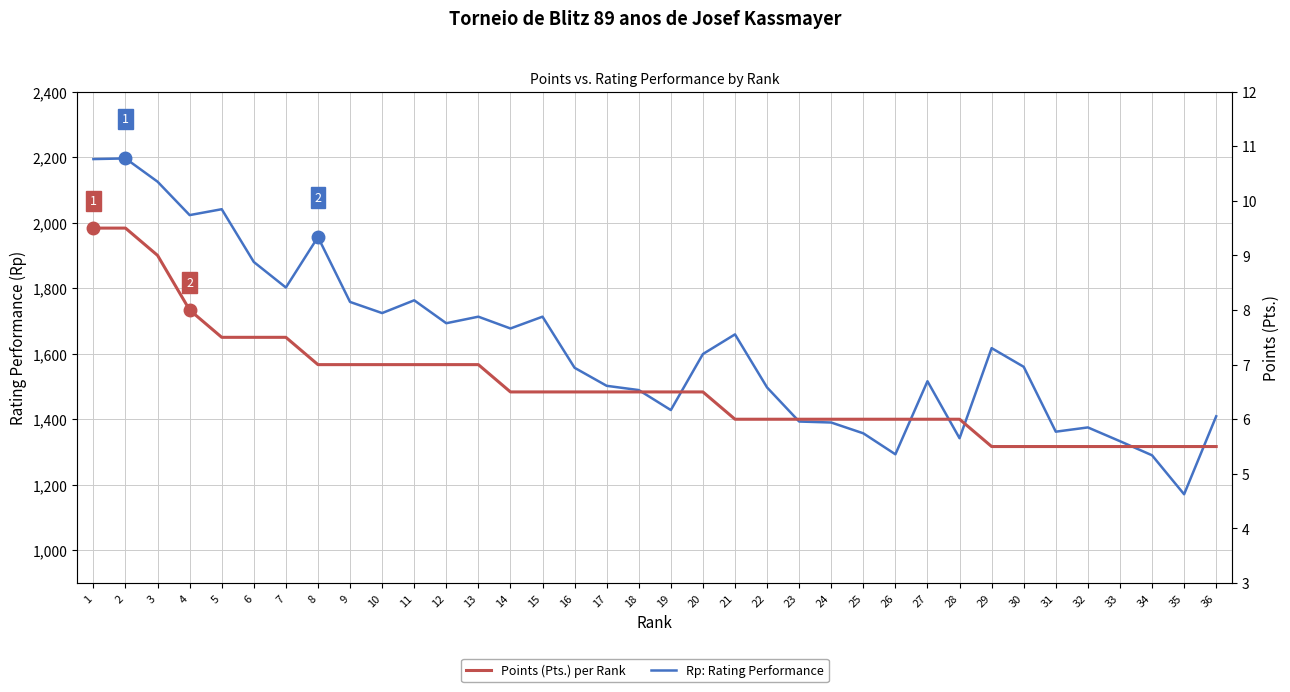

Which category has the lowest value in the Points (Pts.) per Rank series?

29